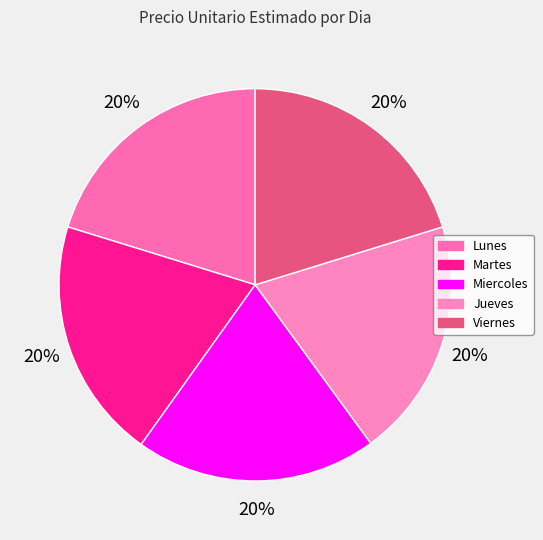

What percentage is the Martes slice, to the nearest percent?

20%